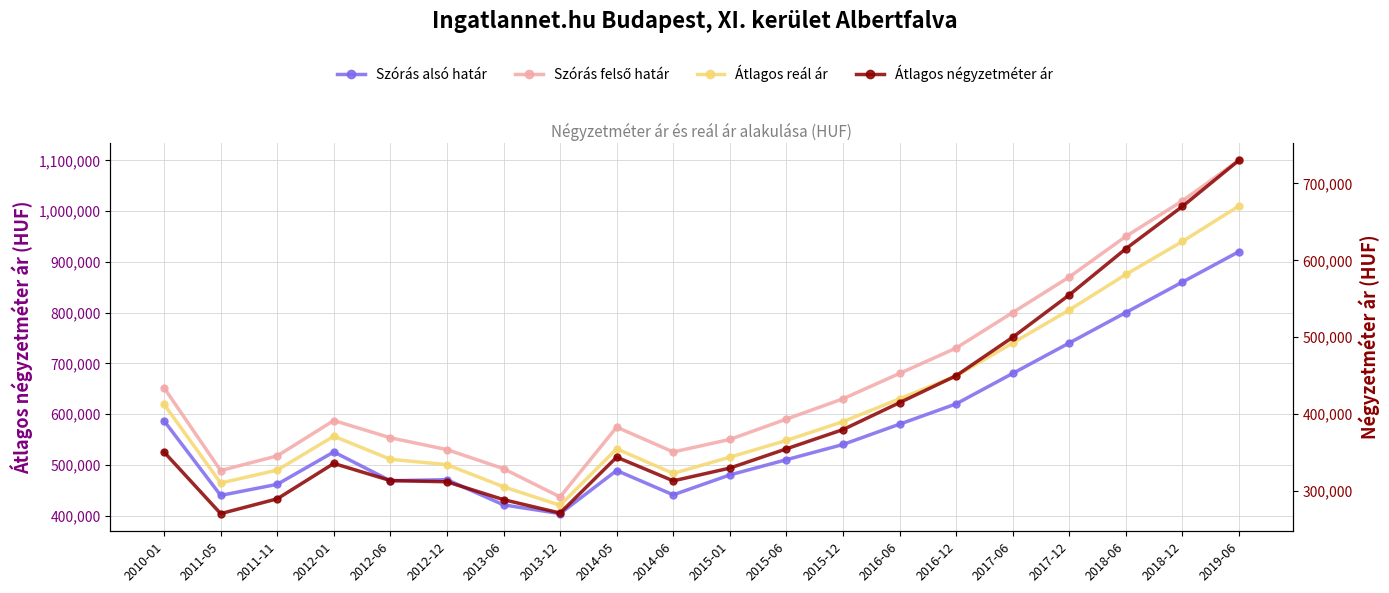

What are all the series names shown in the legend?

Szórás alsó határ, Szórás felső határ, Átlagos reál ár, Átlagos négyzetméter ár